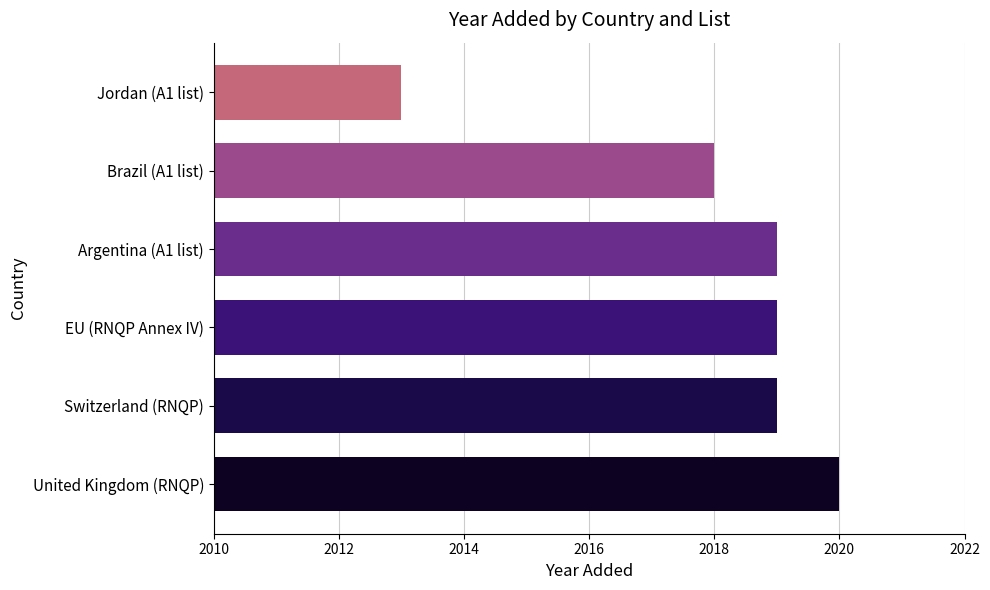

What is the average value?

2018